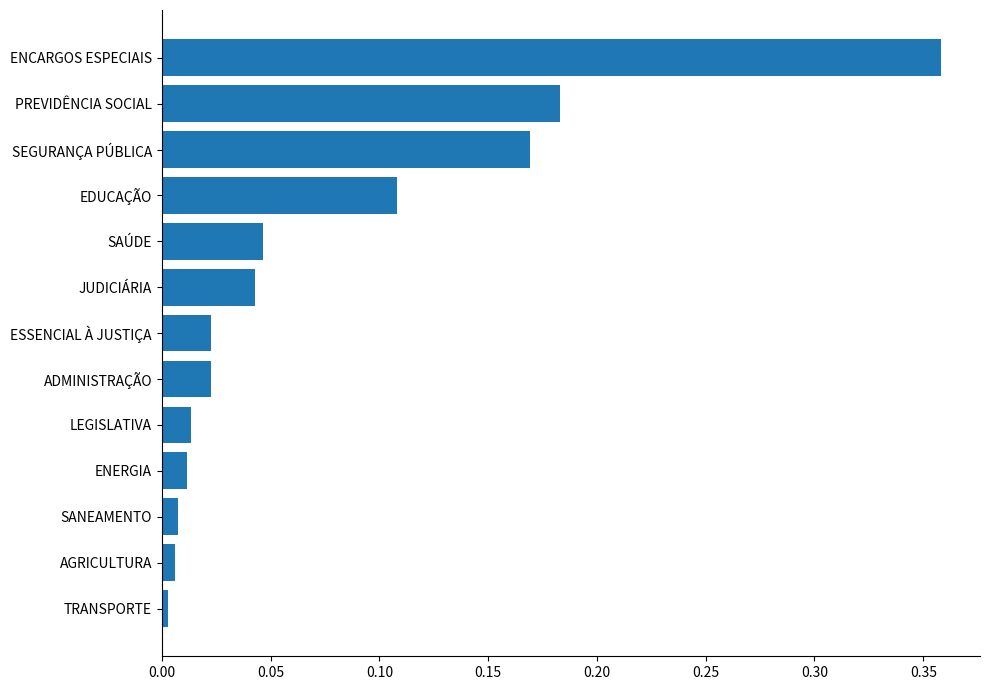

At which category does the chart reach its peak across all series?

ENCARGOS ESPECIAIS